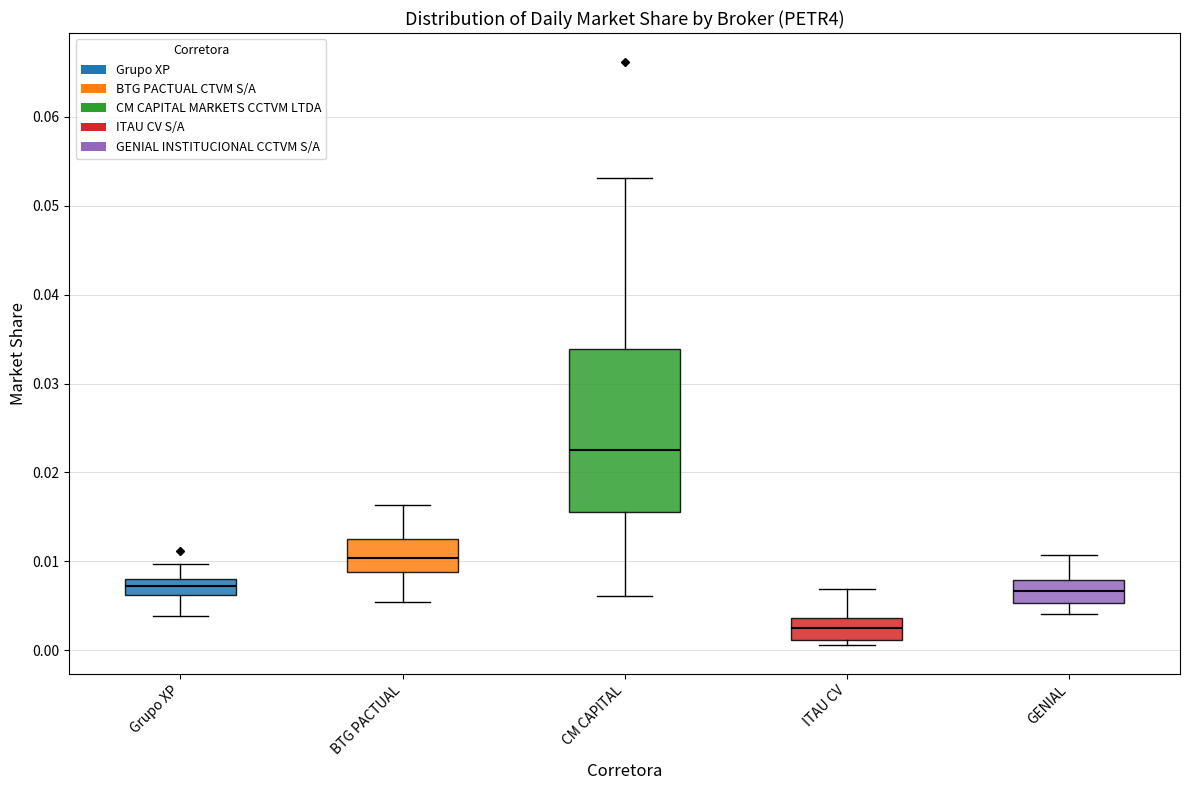

Reading left to right, read every box against the y-axis: the position of its median line, the range the box covers, and the ends of its whiskers. The values are not printed on the chart, so give them approximately, as read against the axis.

Grupo XP: median 0.007, box 0.006 to 0.008, whiskers 0.004 to 0.010
BTG PACTUAL: median 0.010, box 0.009 to 0.013, whiskers 0.005 to 0.016
CM CAPITAL: median 0.023, box 0.016 to 0.034, whiskers 0.006 to 0.053
ITAU CV: median 0.003, box 0.001 to 0.004, whiskers 0.001 (just below the box's lower edge) to 0.007
GENIAL: median 0.007, box 0.005 to 0.008, whiskers 0.004 to 0.011